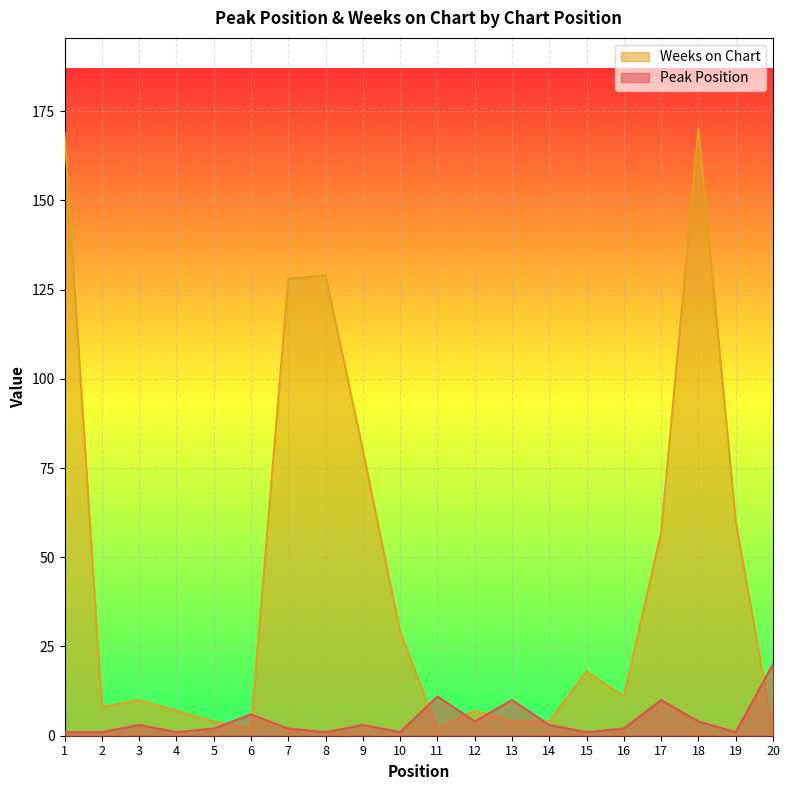

How many values in the Weeks on Chart series are below 11?

10